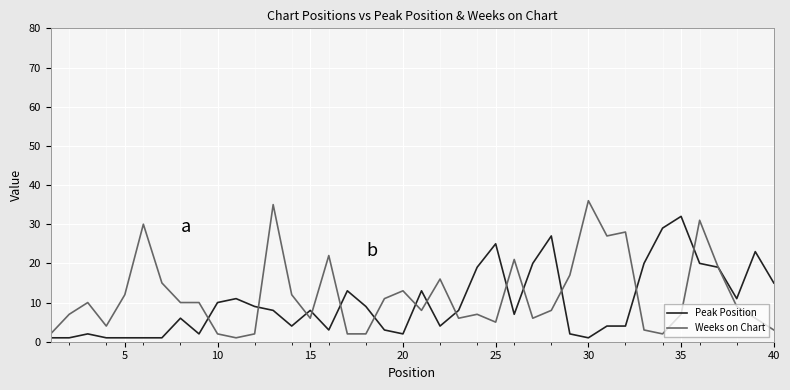

Rank the series by their maximum value, from highest to lowest.

Weeks on Chart, Peak Position